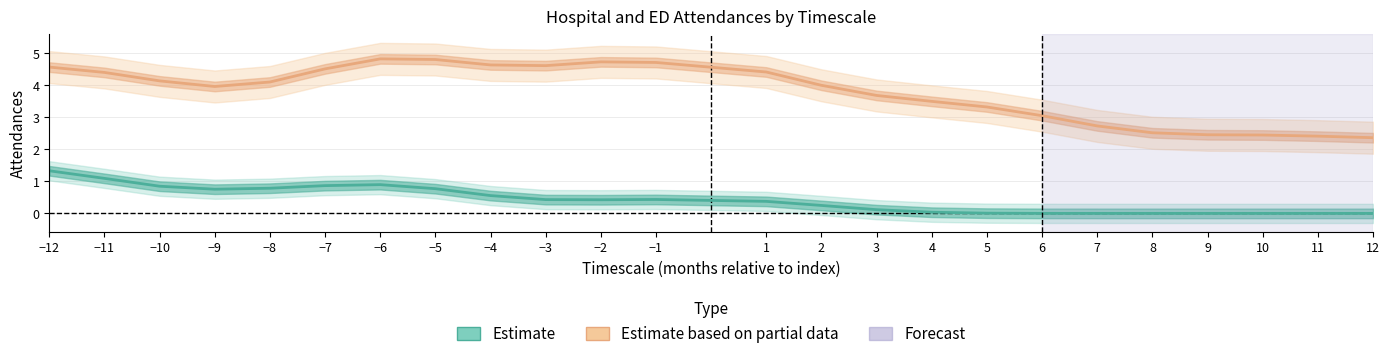

At how many categories does at least one series exceed 2?

24